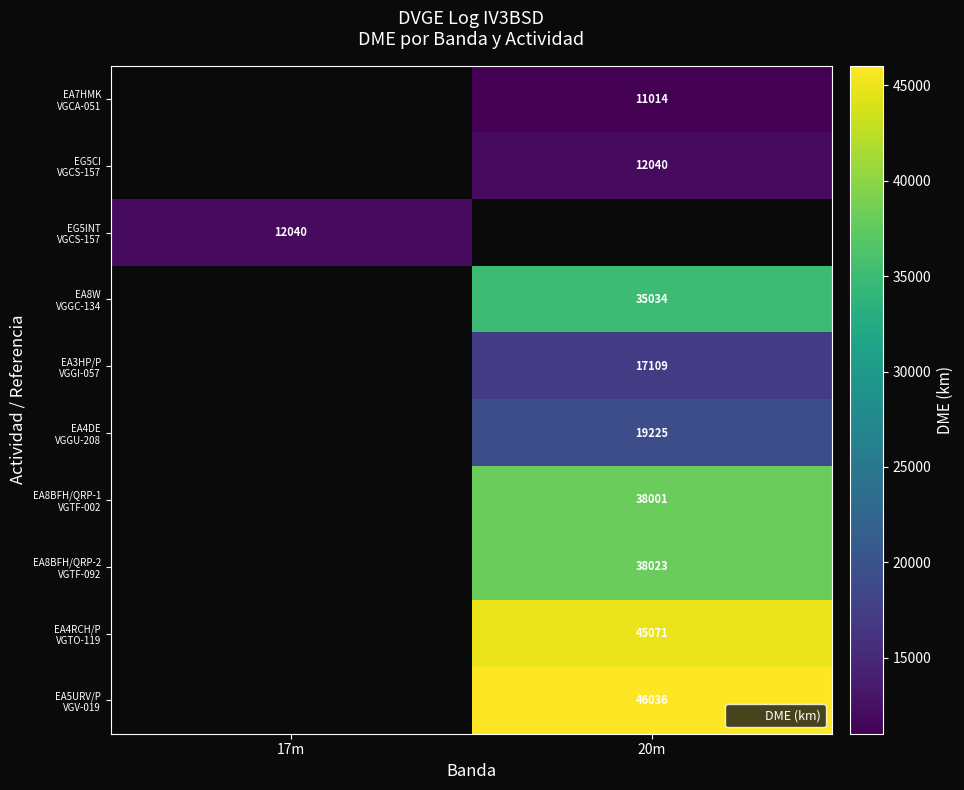

How many series are shown in this chart?

10